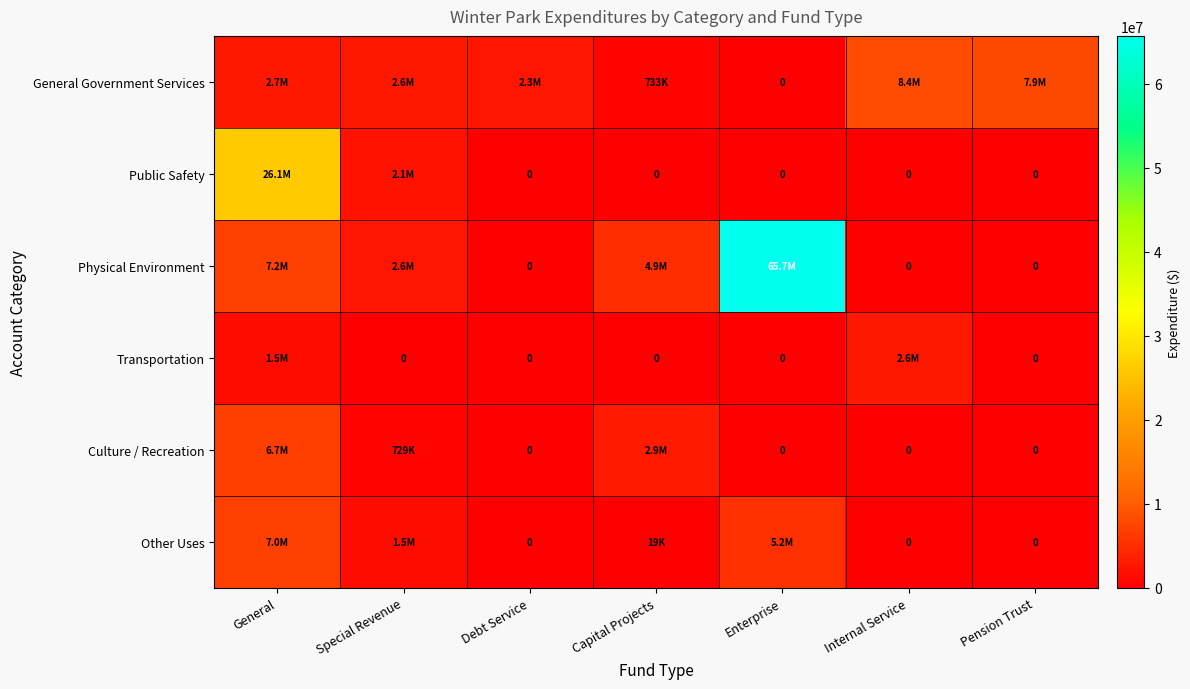

The value of Culture / Recreation at Enterprise is 0. True or false?

True